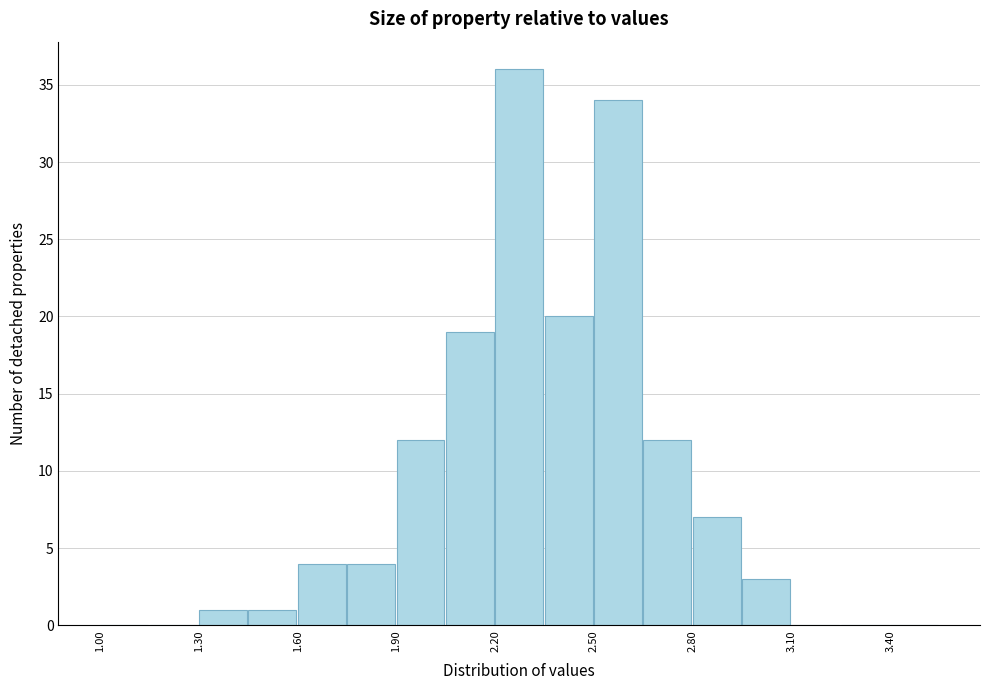

Around what value on the x-axis is the tallest bar? Give the approximate position of its centre, as read against the axis.

2.25